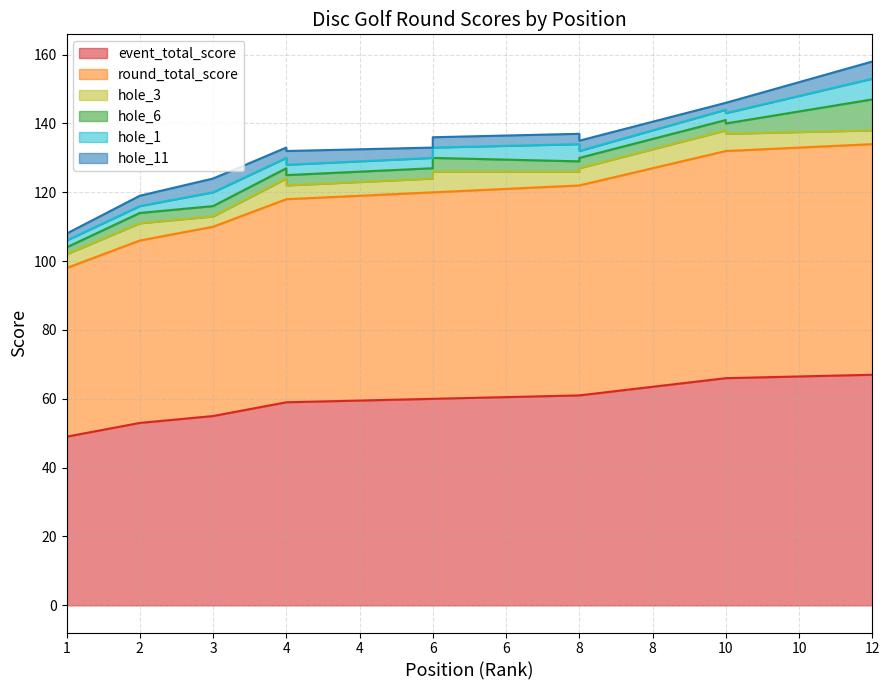

Where do hole_11 and hole_3 first cross each other?

2 and 3